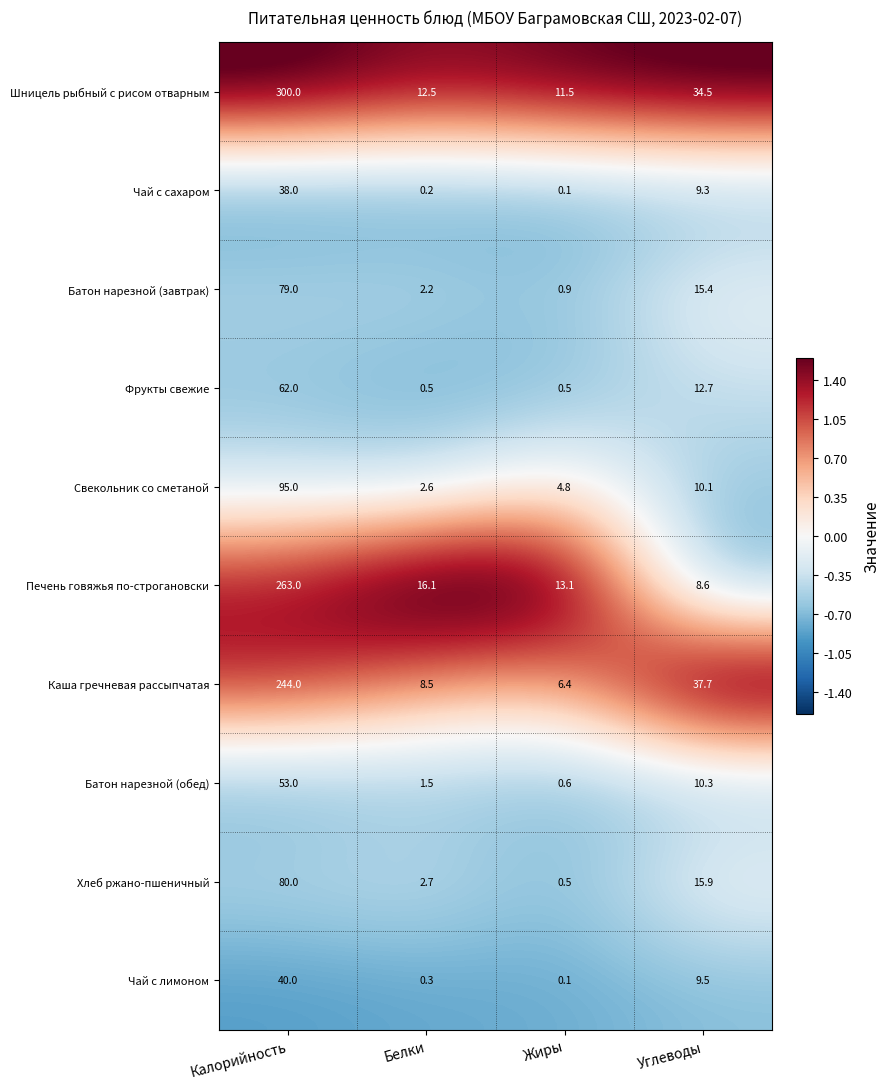

Is it true that Шницель рыбный с рисом отварным equals 60.9 at Углеводы?

False